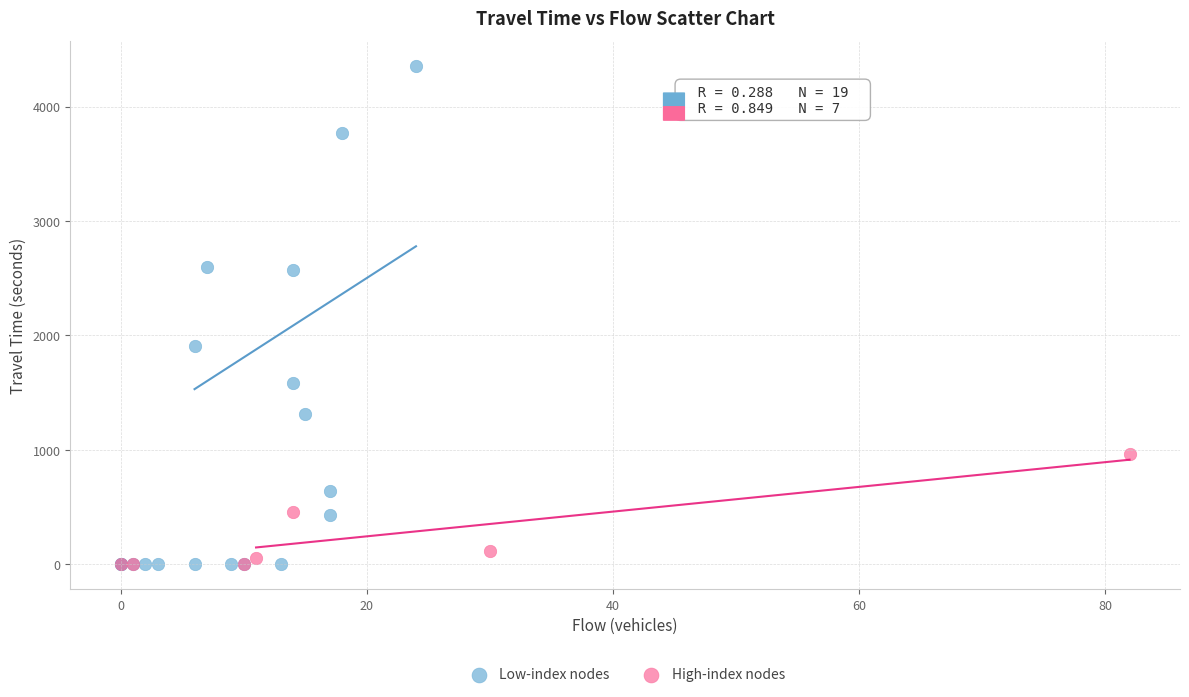

Which series has the largest Y range (max minus min)?

Low-index nodes